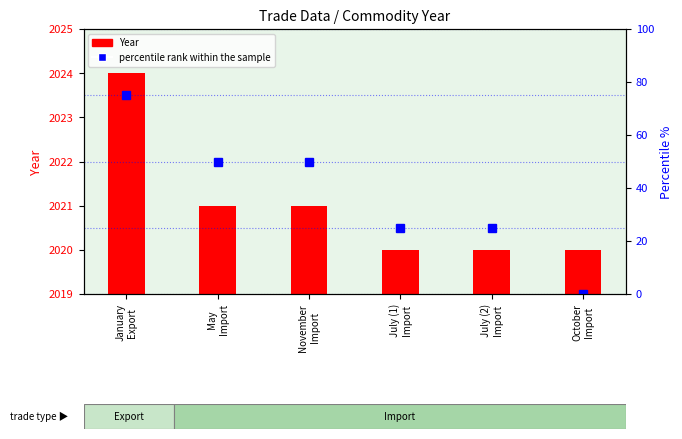

Which label corresponds to the smallest value in the chart?

October
Import